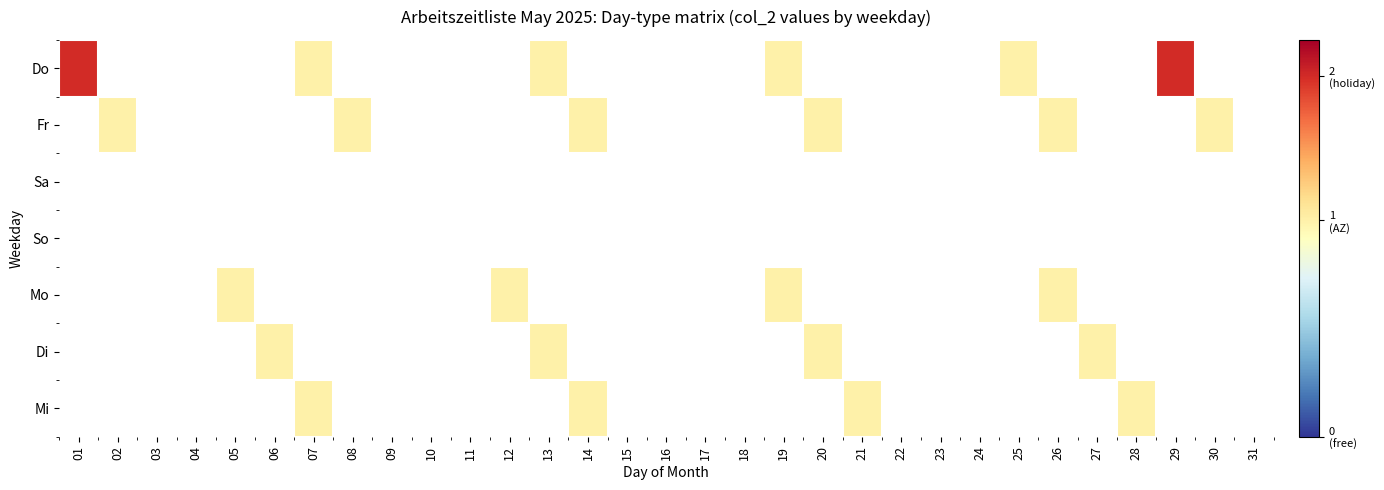

Reading left to right, list all the values displayed in this chart.

Do: 01=0.5	02=0.0	03=0.0	04=0.0	05=0.0	06=0.0	07=0.3	08=0.0	09=0.0	10=0.0	11=0.0	12=0.0	13=0.3	14=0.0	15=0.0	16=0.0	17=0.0	18=0.0	19=0.3	20=0.0	21=0.0	22=0.0	23=0.0	24=0.0	25=0.3	26=0.0	27=0.0	28=0.0	29=0.5	30=0.0	31=0.0
Fr: 01=0.0	02=0.3	03=0.0	04=0.0	05=0.0	06=0.0	07=0.0	08=0.3	09=0.0	10=0.0	11=0.0	12=0.0	13=0.0	14=0.3	15=0.0	16=0.0	17=0.0	18=0.0	19=0.0	20=0.3	21=0.0	22=0.0	23=0.0	24=0.0	25=0.0	26=0.3	27=0.0	28=0.0	29=0.0	30=0.3	31=0.0
Sa: 01=0.0	02=0.0	03=0.0	04=0.0	05=0.0	06=0.0	07=0.0	08=0.0	09=0.0	10=0.0	11=0.0	12=0.0	13=0.0	14=0.0	15=0.0	16=0.0	17=0.0	18=0.0	19=0.0	20=0.0	21=0.0	22=0.0	23=0.0	24=0.0	25=0.0	26=0.0	27=0.0	28=0.0	29=0.0	30=0.0	31=0.0
So: 01=0.0	02=0.0	03=0.0	04=0.0	05=0.0	06=0.0	07=0.0	08=0.0	09=0.0	10=0.0	11=0.0	12=0.0	13=0.0	14=0.0	15=0.0	16=0.0	17=0.0	18=0.0	19=0.0	20=0.0	21=0.0	22=0.0	23=0.0	24=0.0	25=0.0	26=0.0	27=0.0	28=0.0	29=0.0	30=0.0	31=0.0
Mo: 01=0.0	02=0.0	03=0.0	04=0.0	05=0.3	06=0.0	07=0.0	08=0.0	09=0.0	10=0.0	11=0.0	12=0.3	13=0.0	14=0.0	15=0.0	16=0.0	17=0.0	18=0.0	19=0.3	20=0.0	21=0.0	22=0.0	23=0.0	24=0.0	25=0.0	26=0.3	27=0.0	28=0.0	29=0.0	30=0.0	31=0.0
Di: 01=0.0	02=0.0	03=0.0	04=0.0	05=0.0	06=0.3	07=0.0	08=0.0	09=0.0	10=0.0	11=0.0	12=0.0	13=0.3	14=0.0	15=0.0	16=0.0	17=0.0	18=0.0	19=0.0	20=0.3	21=0.0	22=0.0	23=0.0	24=0.0	25=0.0	26=0.0	27=0.3	28=0.0	29=0.0	30=0.0	31=0.0
Mi: 01=0.0	02=0.0	03=0.0	04=0.0	05=0.0	06=0.0	07=0.3	08=0.0	09=0.0	10=0.0	11=0.0	12=0.0	13=0.0	14=0.3	15=0.0	16=0.0	17=0.0	18=0.0	19=0.0	20=0.0	21=0.3	22=0.0	23=0.0	24=0.0	25=0.0	26=0.0	27=0.0	28=0.3	29=0.0	30=0.0	31=0.0